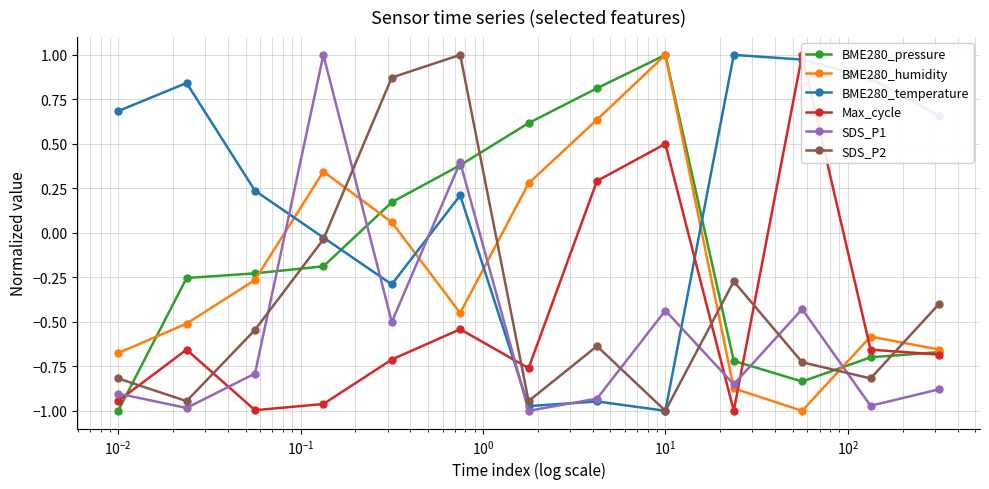

After their last crossing, which series has the higher values: SDS_P2 or BME280_humidity?

SDS_P2